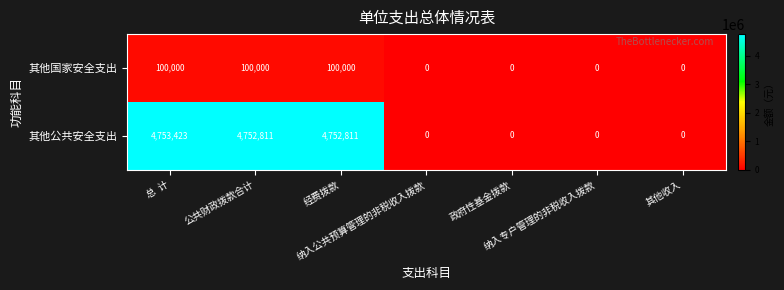

What is the average value of the 其他公共安全支出 series?

2037006